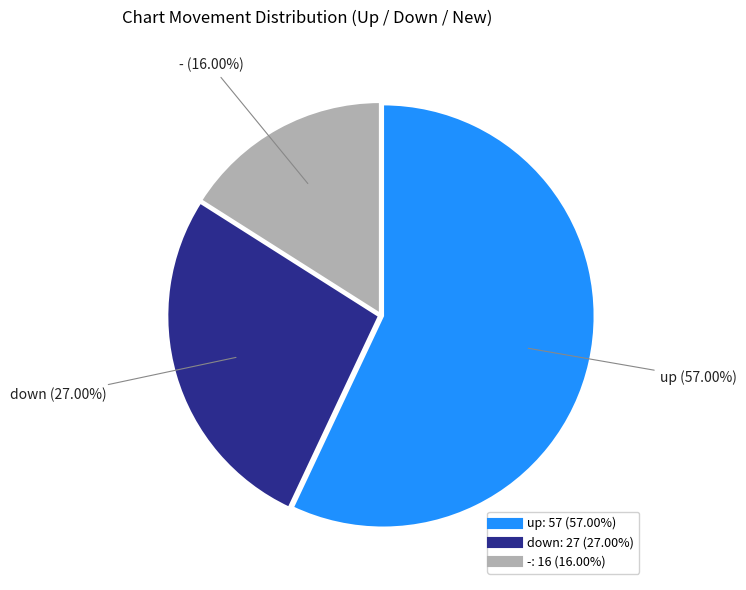

To the nearest percent, what percentage of the pie is down?

27%